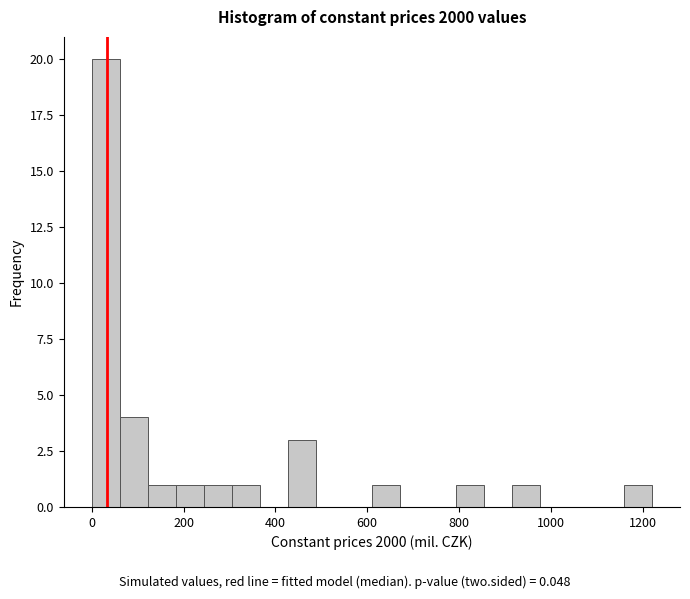

Around what value on the x-axis is the tallest bar? Give the approximate position of its centre, as read against the axis.

40